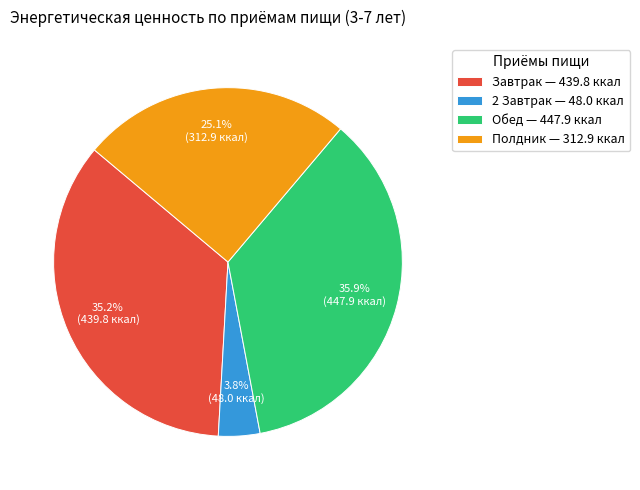

Which slice is the largest?

Обед